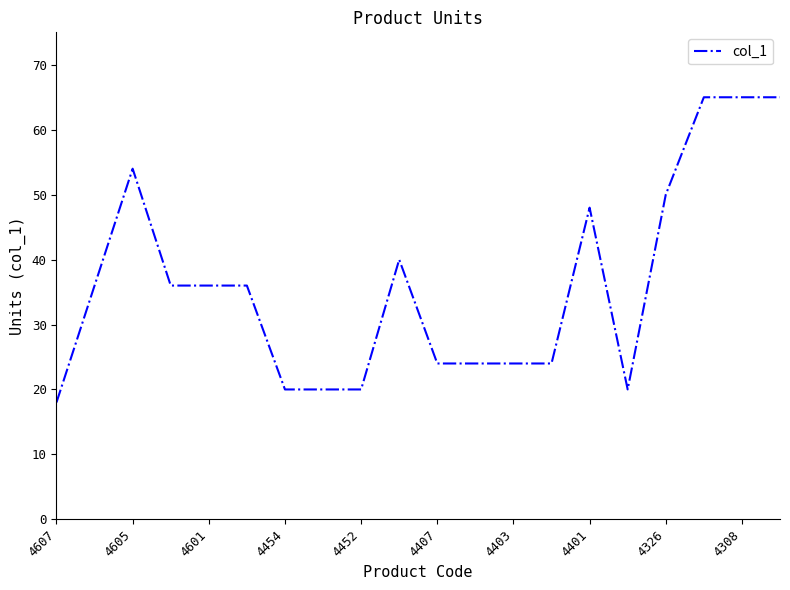

What is the minimum value shown in the chart?

18